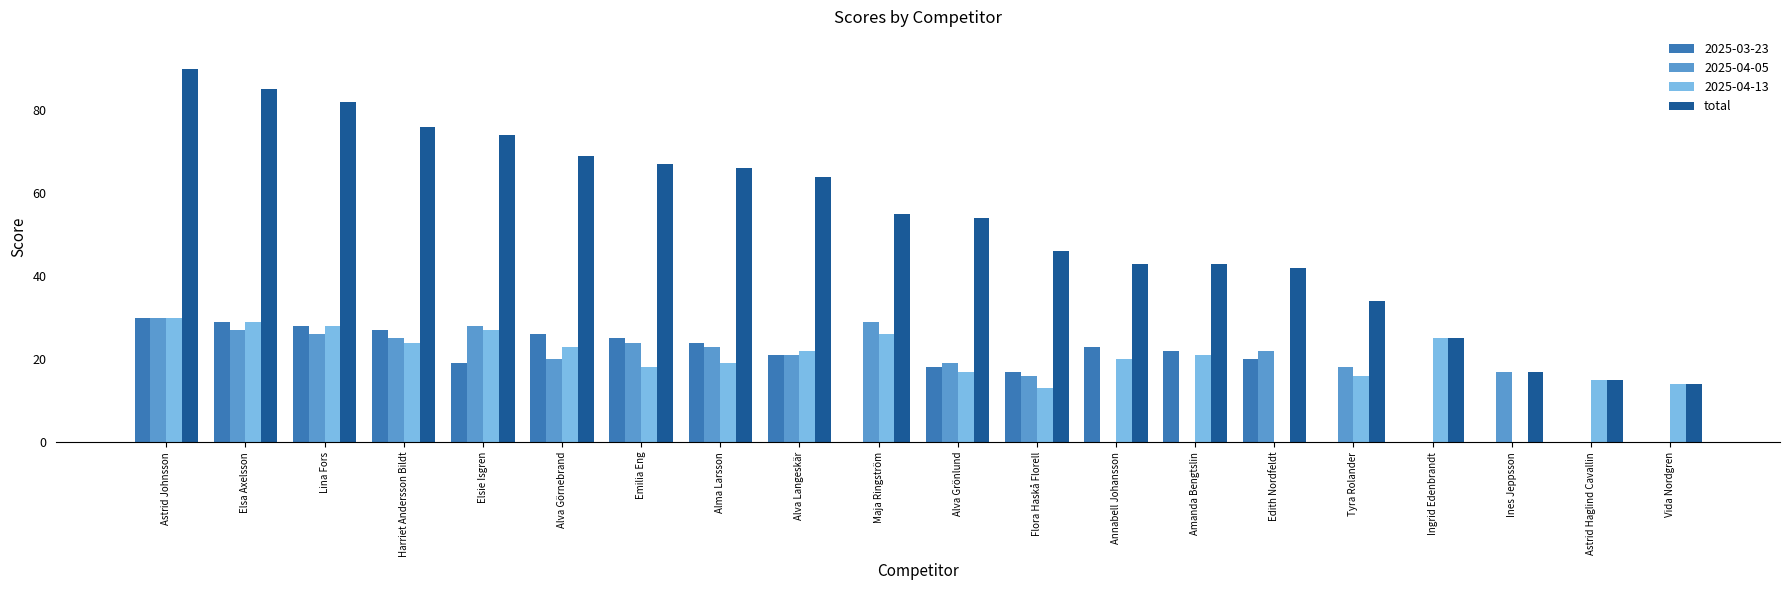

Which series changed the most between Alma Larsson and Ingrid Edenbrandt?

total